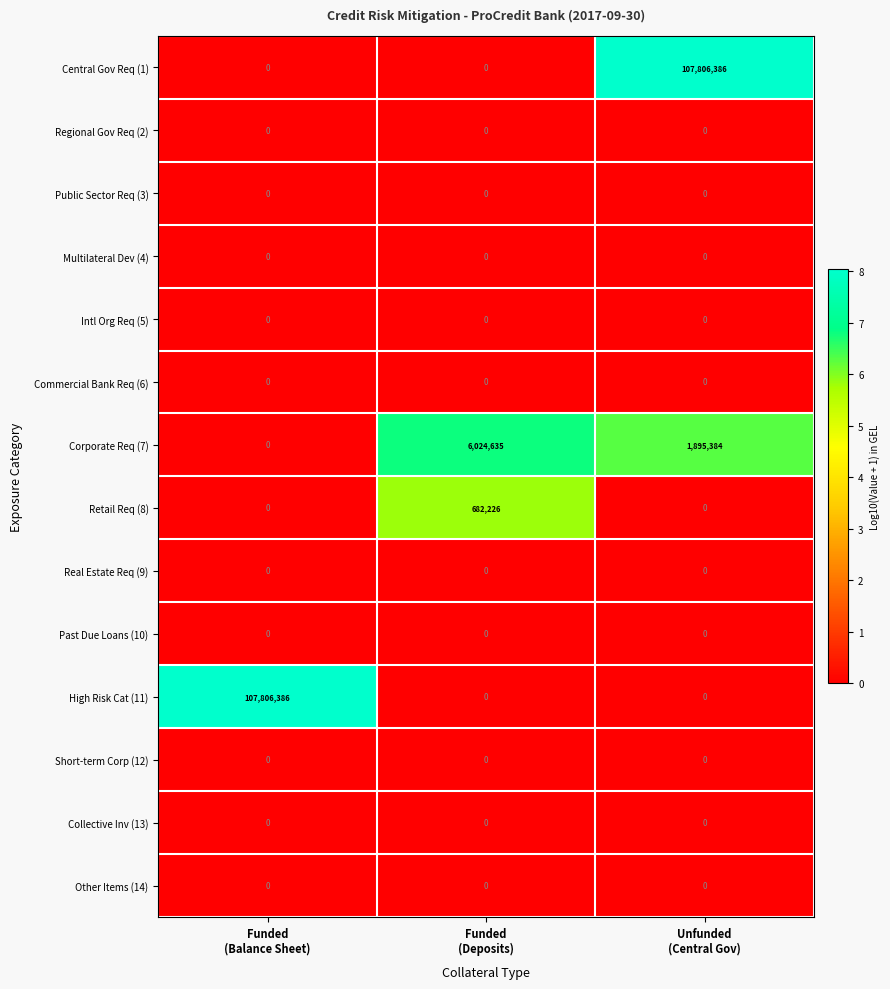

What is the difference between the maximum and second lowest values in the Retail Req (8) series?

682226